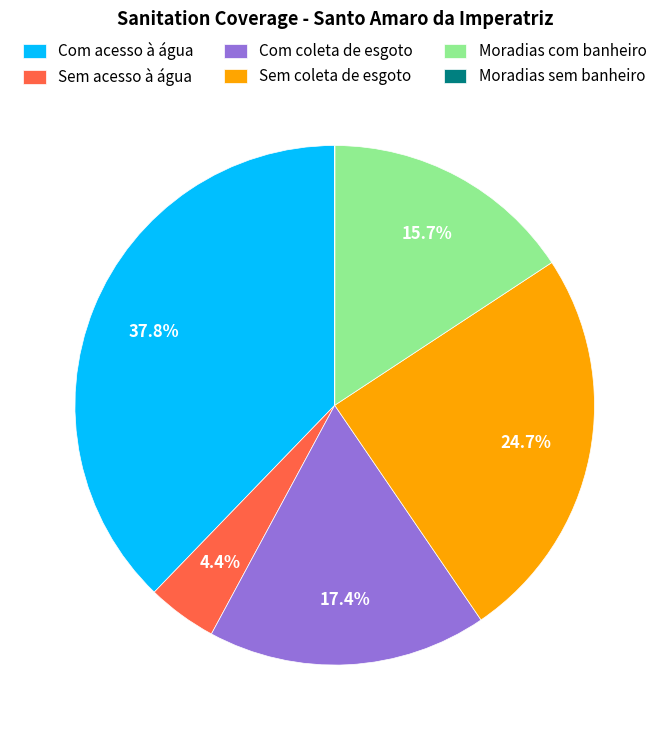

Between Com acesso à água and Moradias com banheiro, which is larger?

Com acesso à água